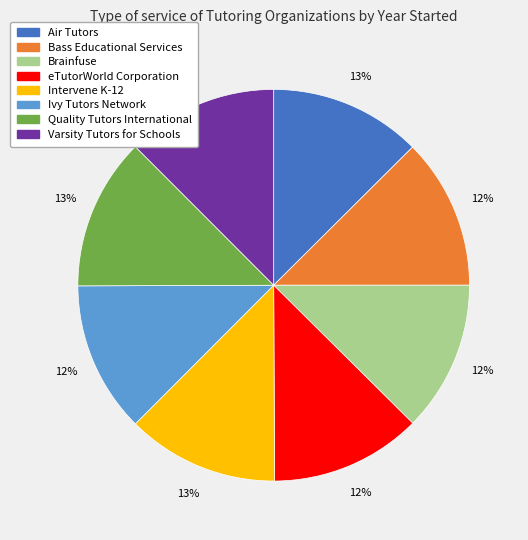

To the nearest percent, what percentage of the pie is Intervene K-12?

13%